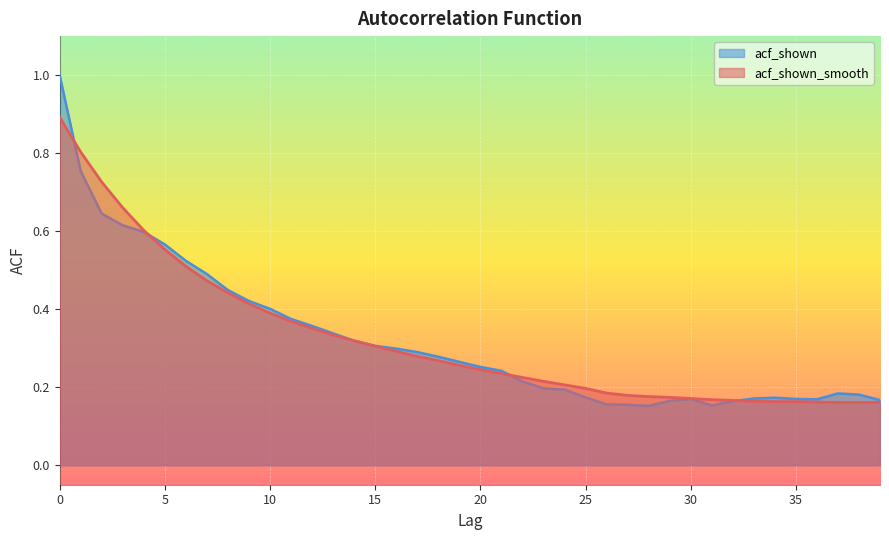

At 13, list the series in order from smallest to largest.

acf_shown_smooth, acf_shown